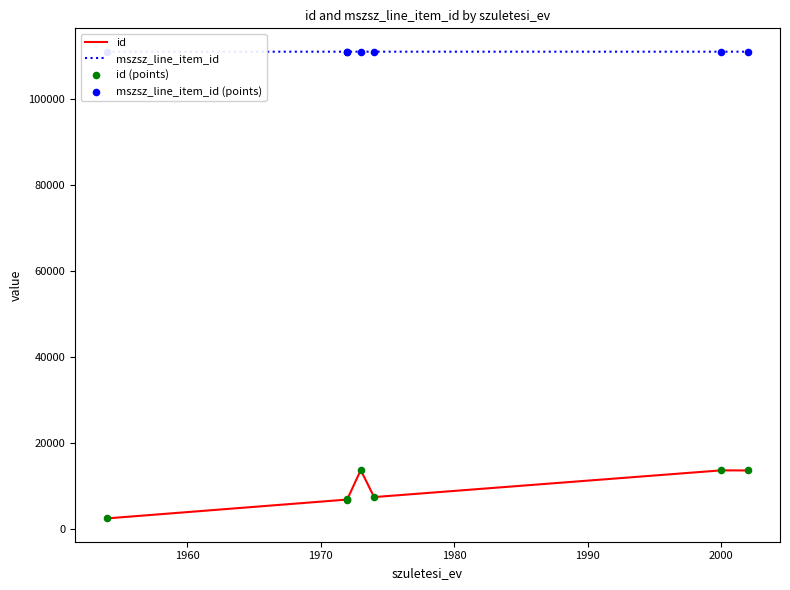

Is the value of id (points) at 2010 greater than the value of id at 2000?

No